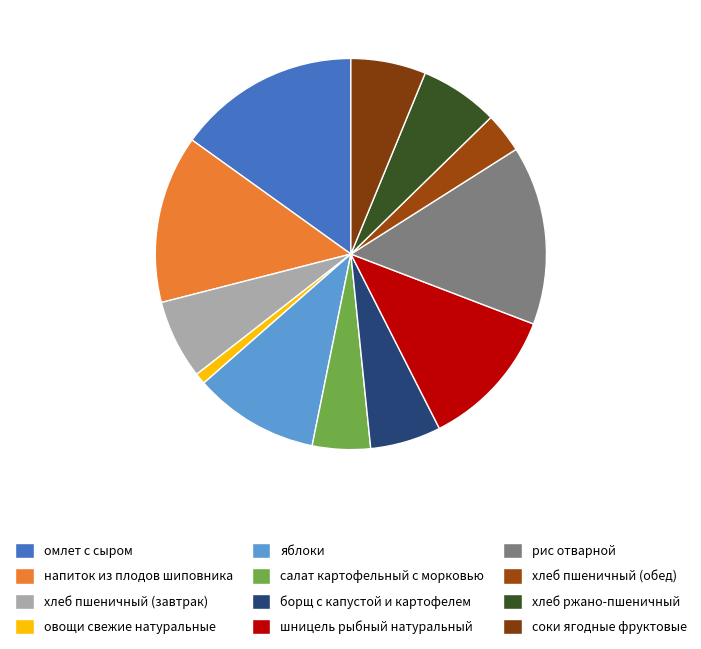

Rank the categories by value from lowest to highest.

овощи свежие натуральные, хлеб пшеничный (обед), салат картофельный с морковью, борщ с капустой и картофелем, соки ягодные фруктовые, хлеб ржано-пшеничный, хлеб пшеничный (завтрак), яблоки, шницель рыбный натуральный, напиток из плодов шиповника, рис отварной, омлет с сыром